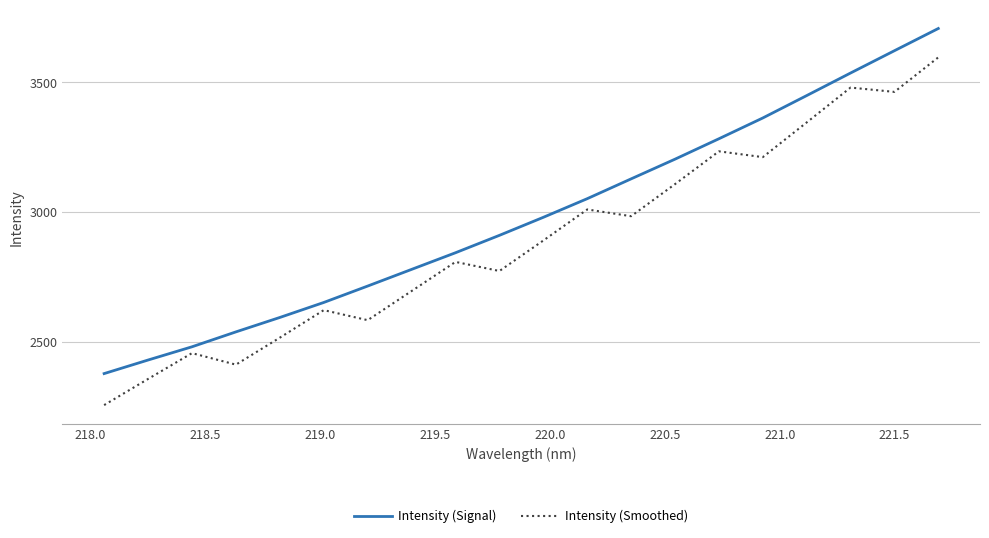

What is the minimum value for Intensity (Smoothed)?

2256.2